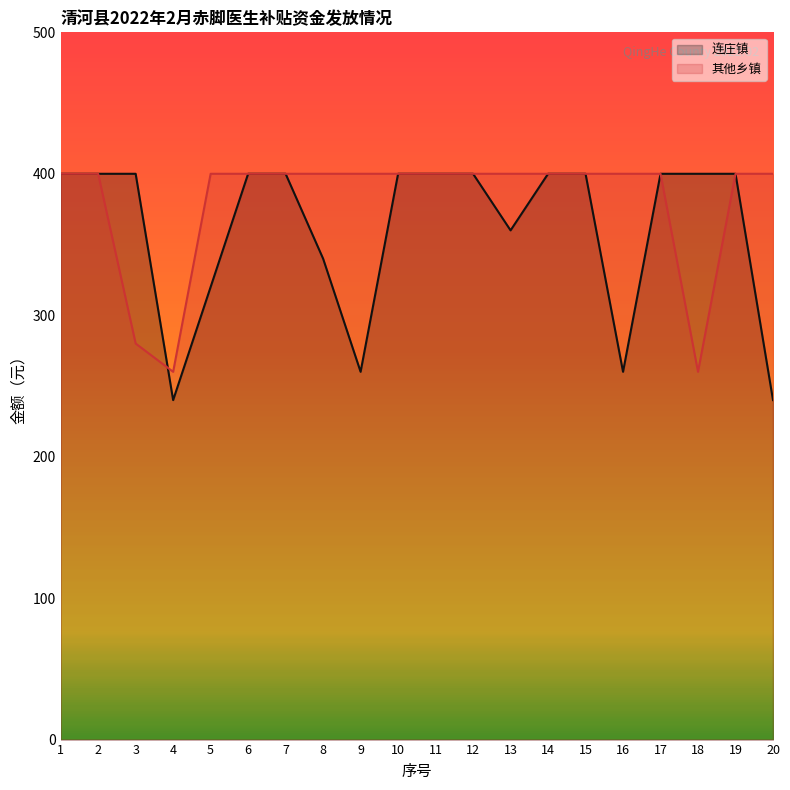

What is the sum of all 其他乡镇 values?

7600